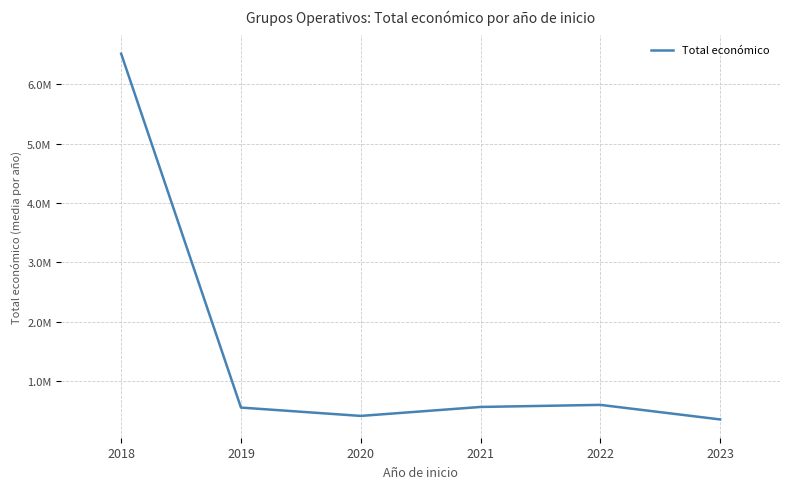

What is the greatest value displayed?

6514723